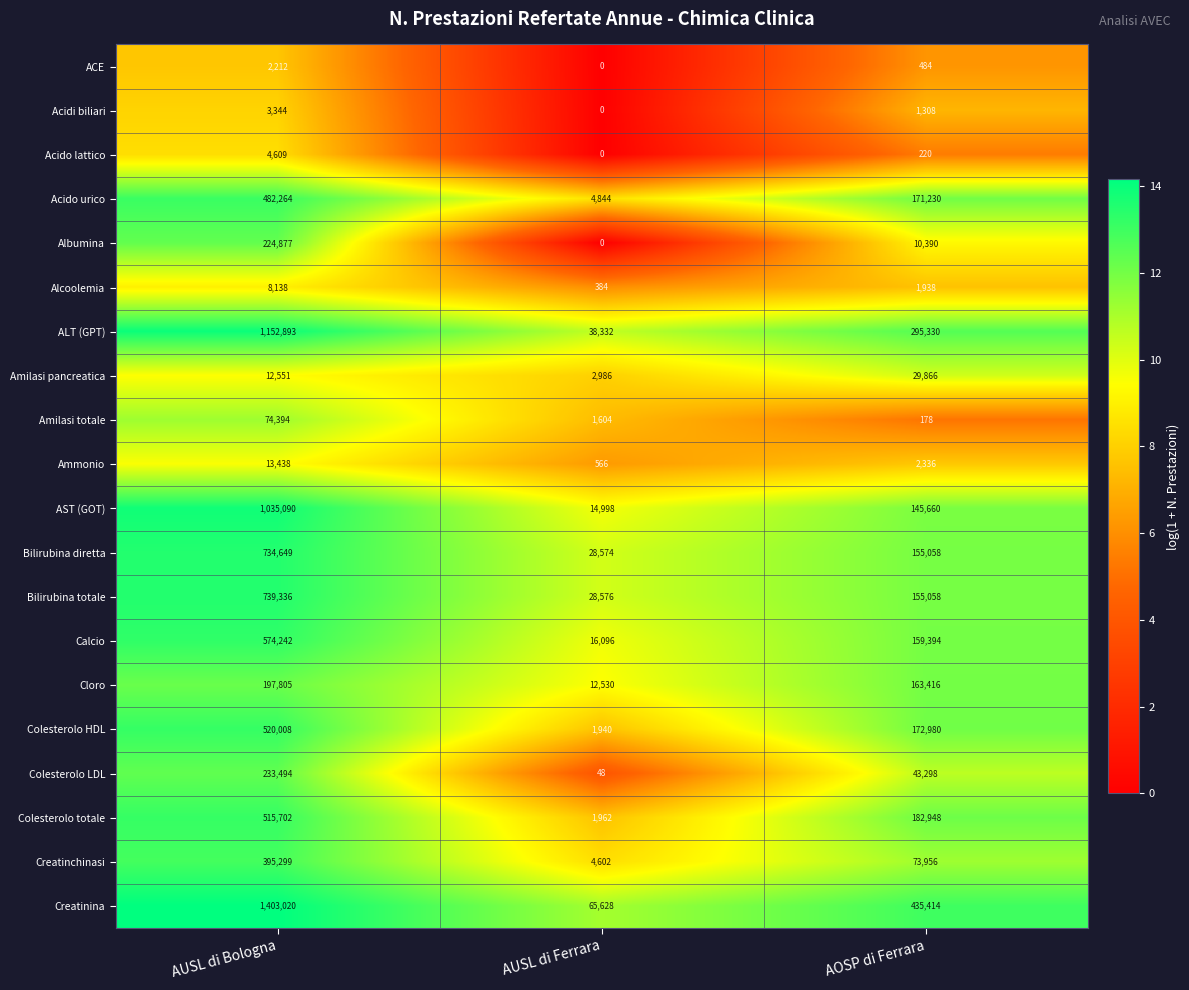

What is the greatest value displayed?

1403020